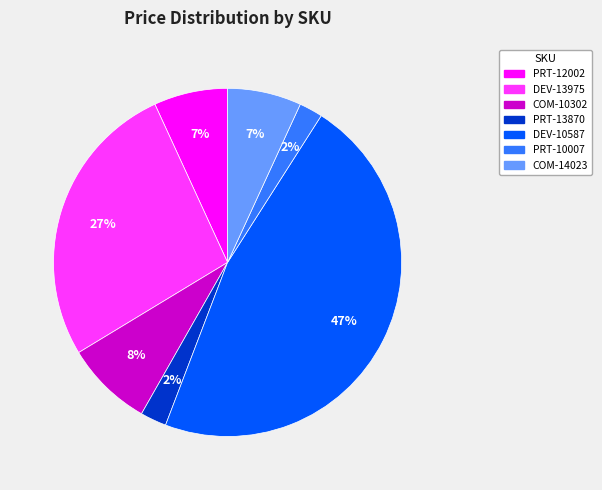

Which has a higher value, COM-10302 or DEV-10587?

DEV-10587